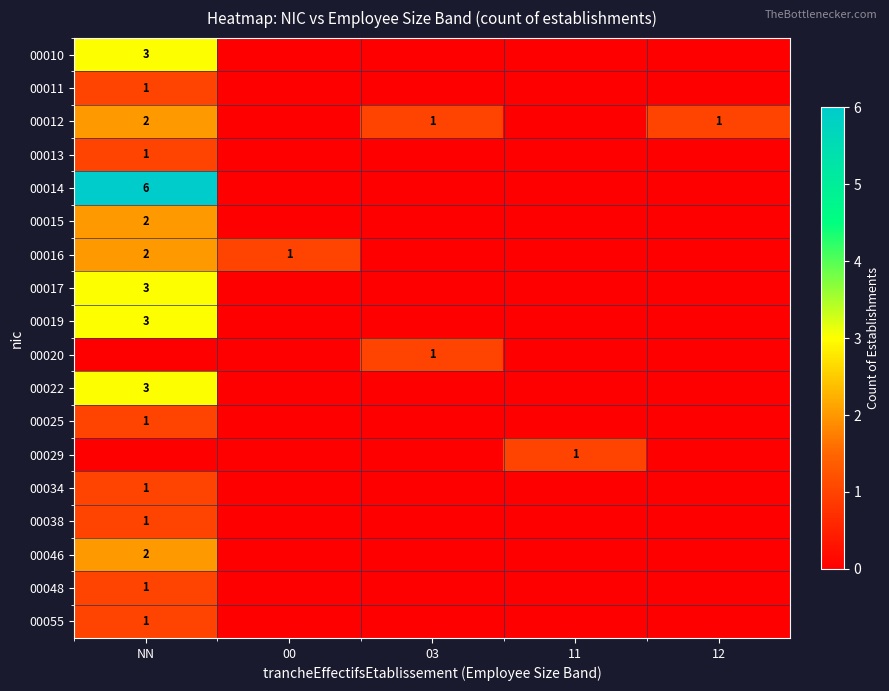

The value of 00017 at NN is 3. True or false?

True